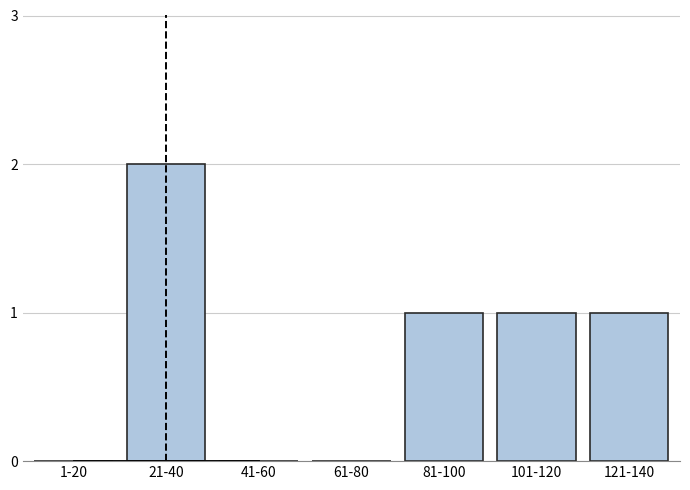

Reading right to left, list all the values displayed in this chart.

121-140=1	101-120=1	81-100=1	61-80=0	41-60=0	21-40=2	1-20=0